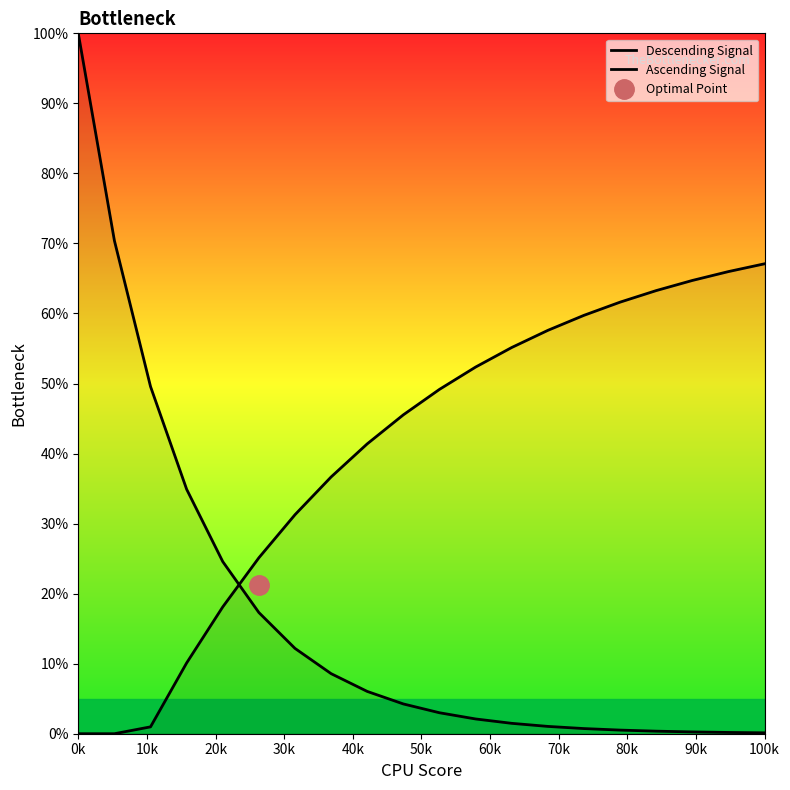

What is the value of the Ascending Signal point at the 16th from the left?

61.6